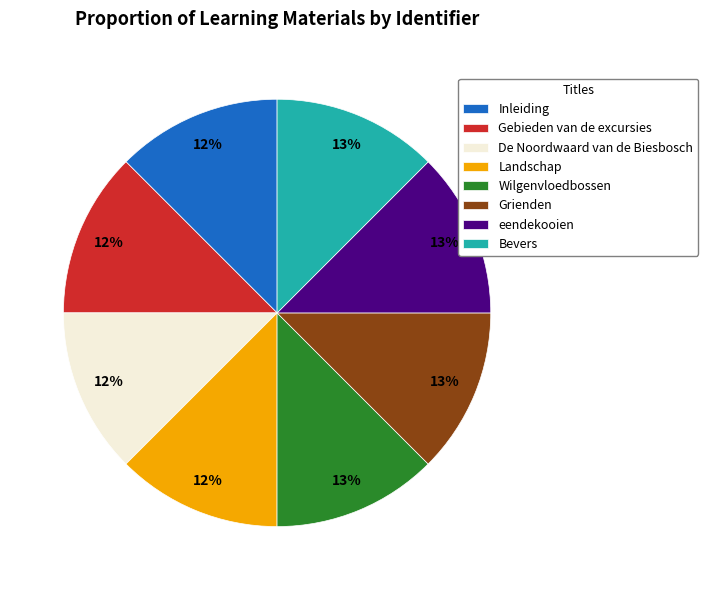

Is the sum of Inleiding and Gebieden van de excursies greater than half?

No